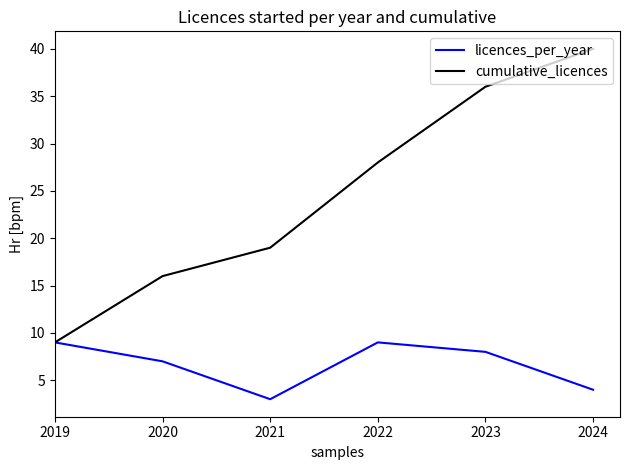

Reading left to right, extract all data points from this chart.

licences_per_year: 9	7	3	9	8	4
cumulative_licences: 9	16	19	28	36	40